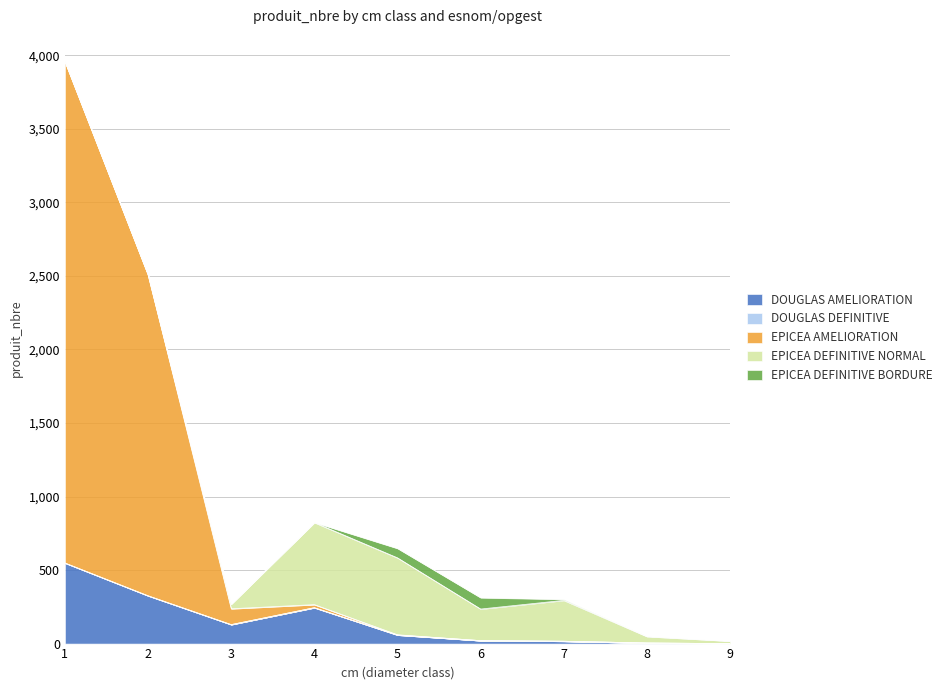

How many positive values does the EPICEA DEFINITIVE NORMAL series have?

7